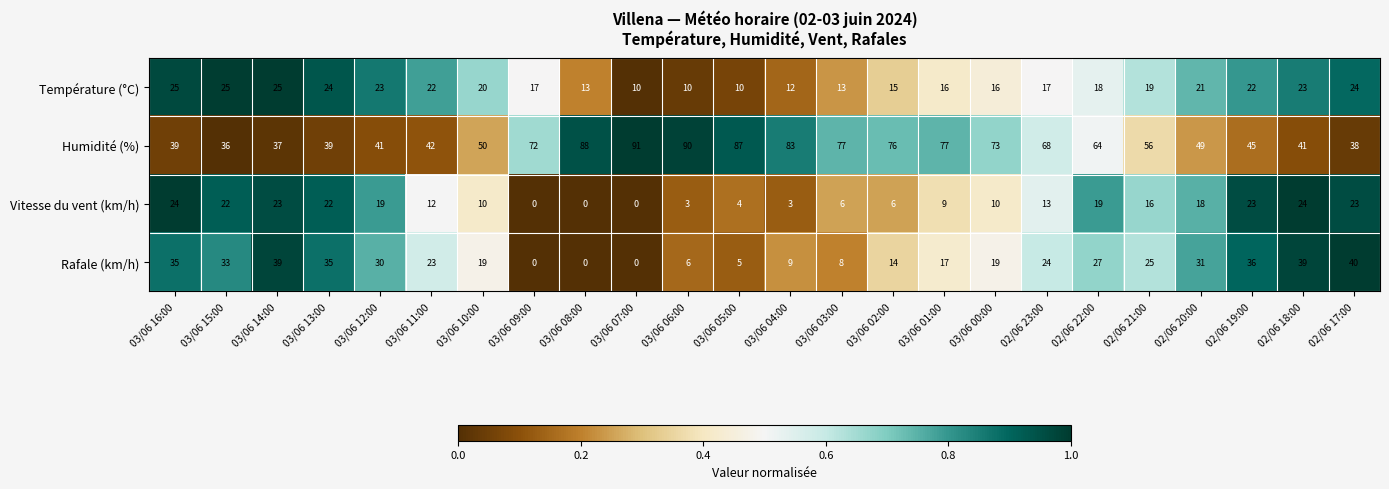

At which category is the sum across all series the highest?

02/06 22:00